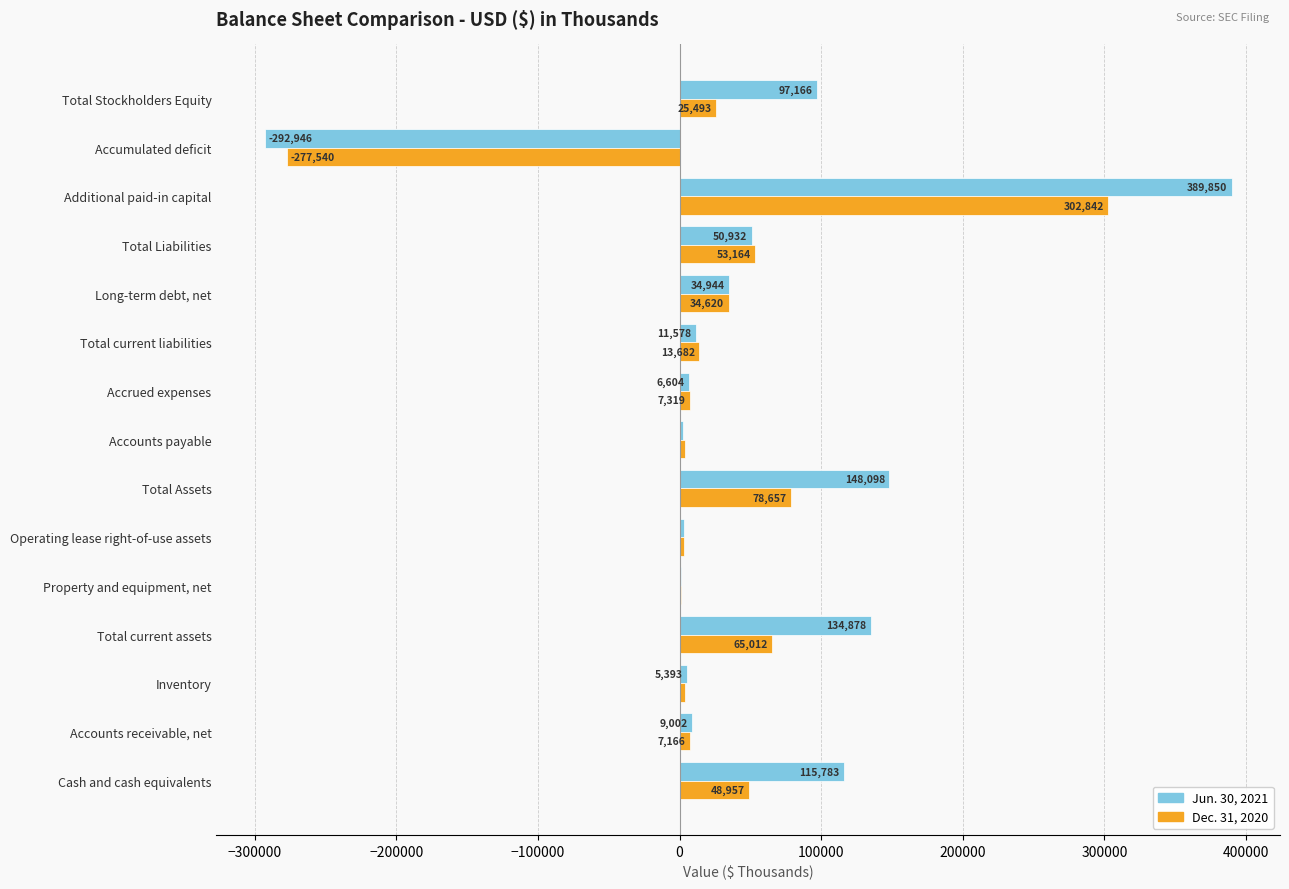

True or false: Dec. 31, 2020 has a value of 78657 at Total Assets.

True